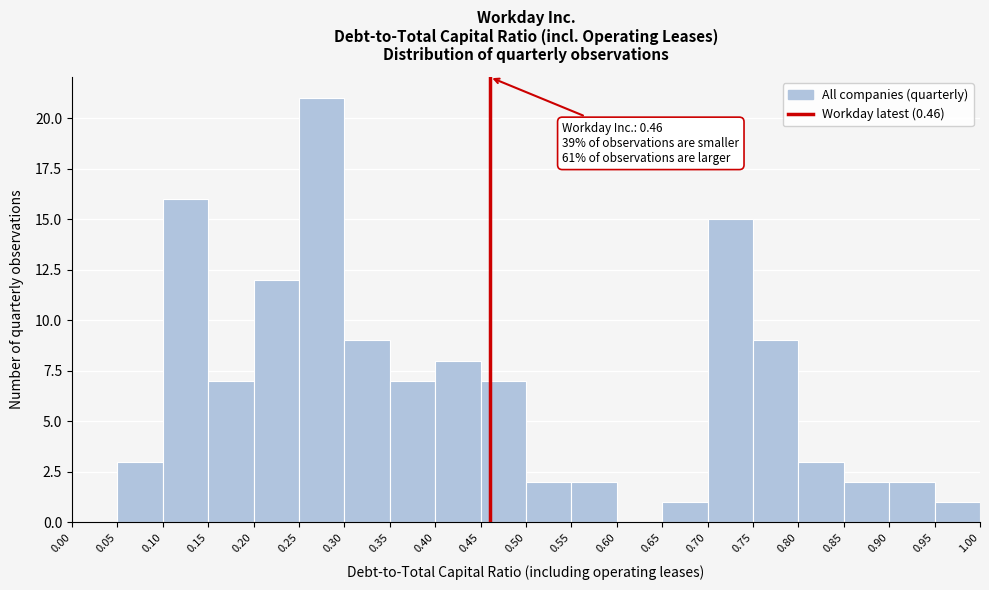

Over which range of the x-axis is the bar tallest?

0.25 to 0.30